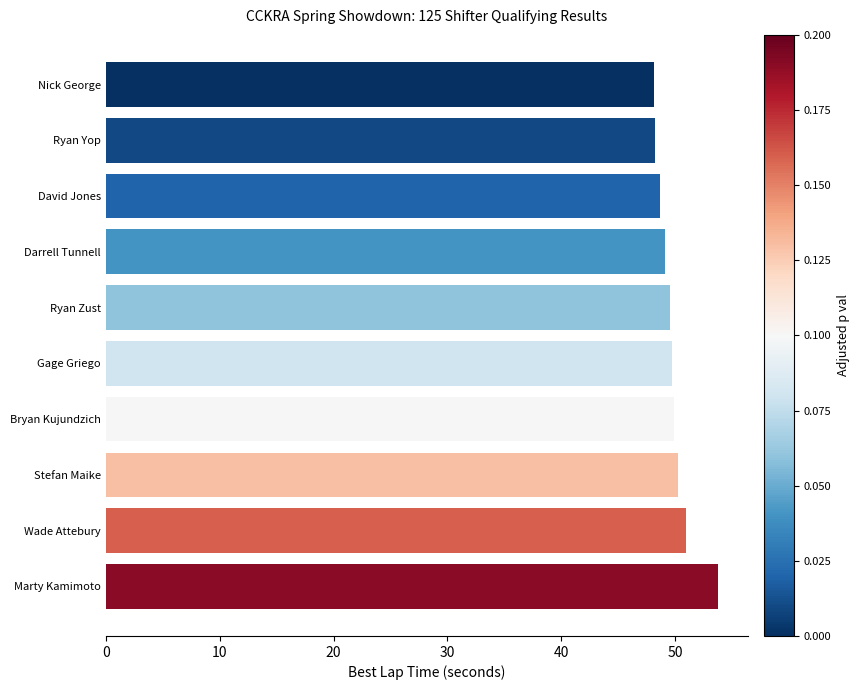

Which label corresponds to the largest value in the chart?

Marty Kamimoto